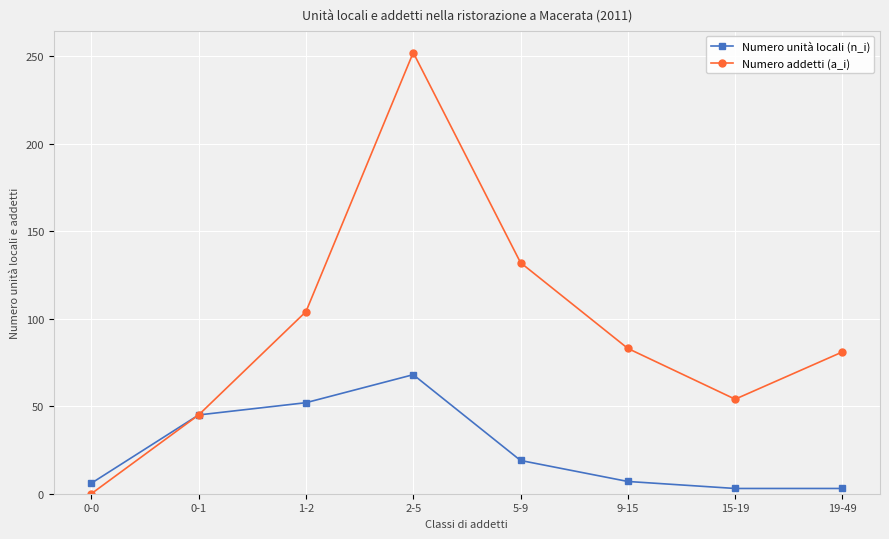

How many data points in Numero unità locali (n_i) are less than 19?

4